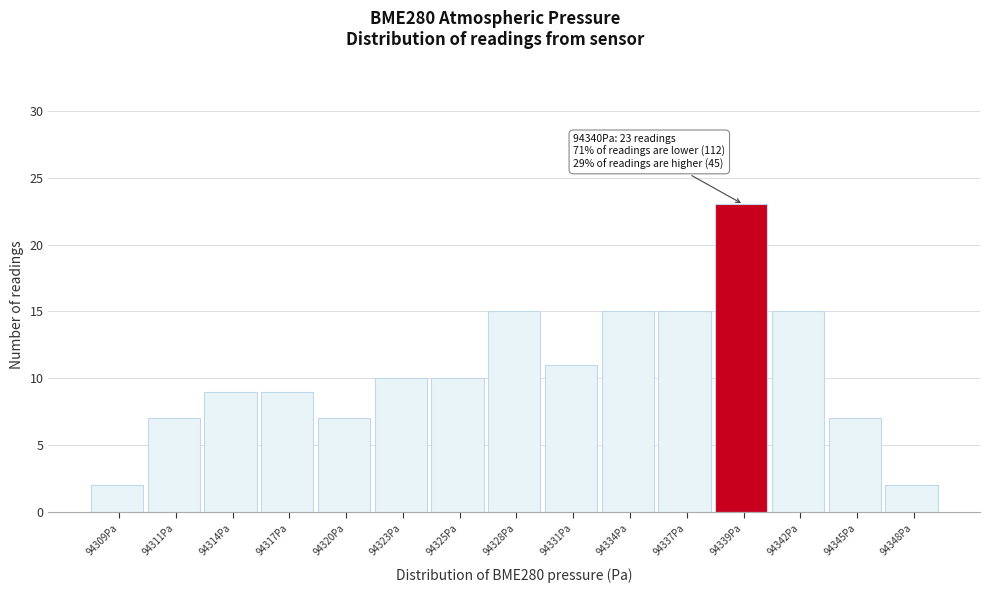

Reading right to left, list all the values displayed in this chart.

2	7	15	23	15	15	11	15	10	10	7	9	9	7	2